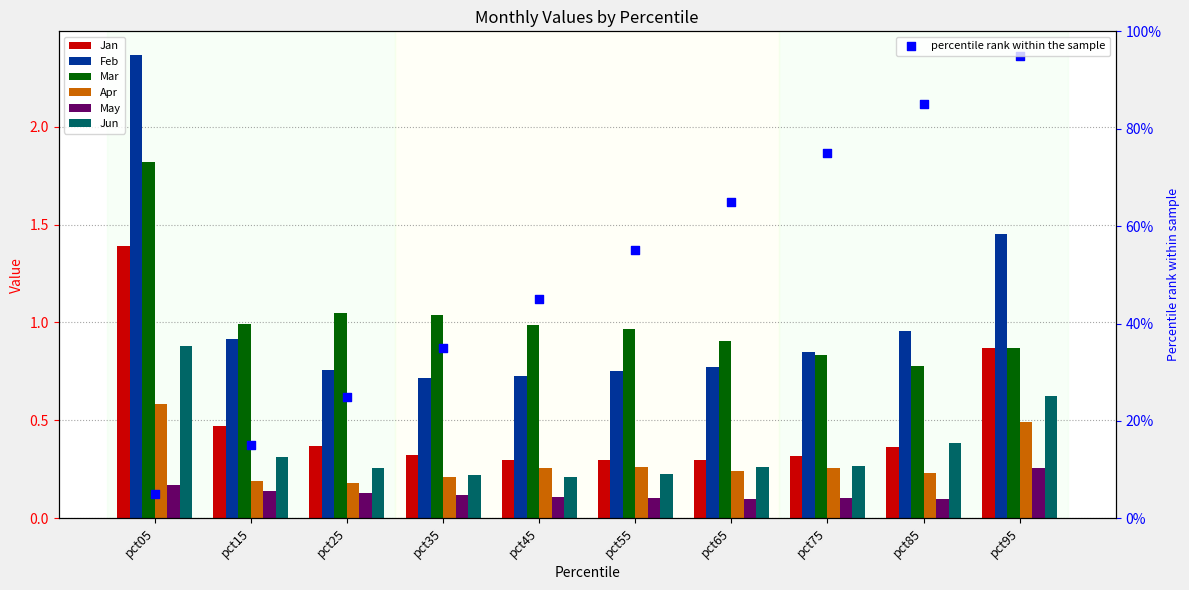

What are all the series names shown in the legend?

Jan, Feb, Mar, Apr, May, Jun